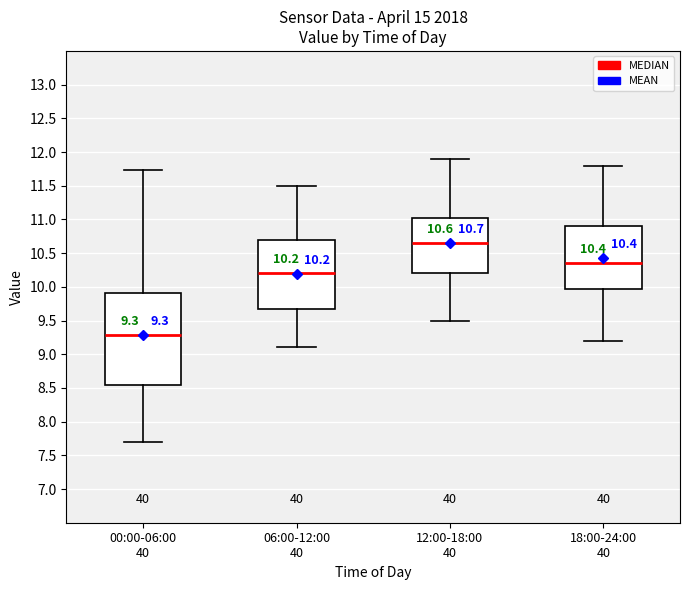

Which box has the lowest median line?

00:00-06:00 40